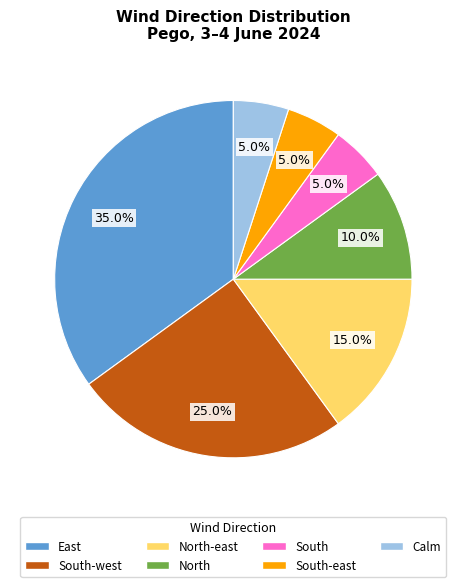

Does South-east represent more than half of the total?

No